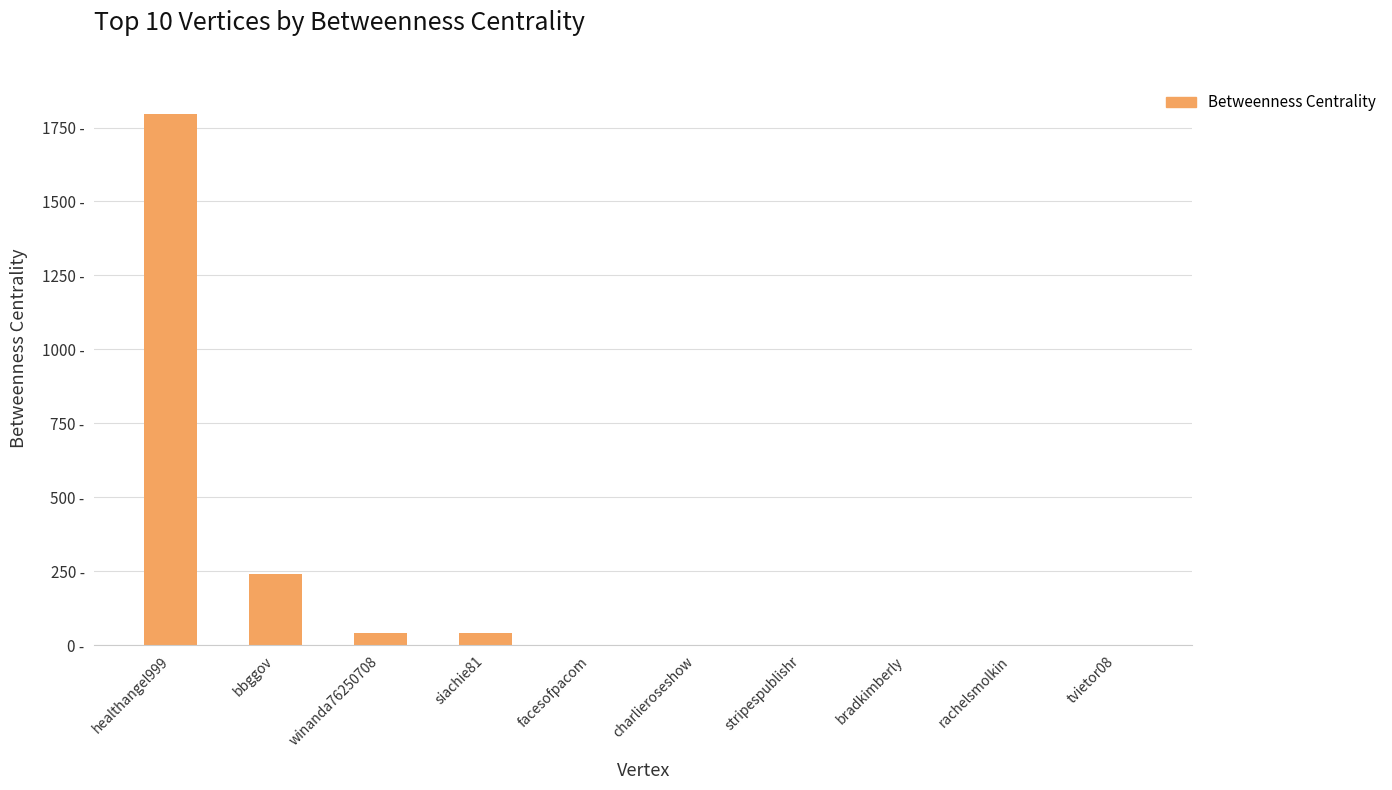

Is it true that the value at stripespublishr is -956?

False